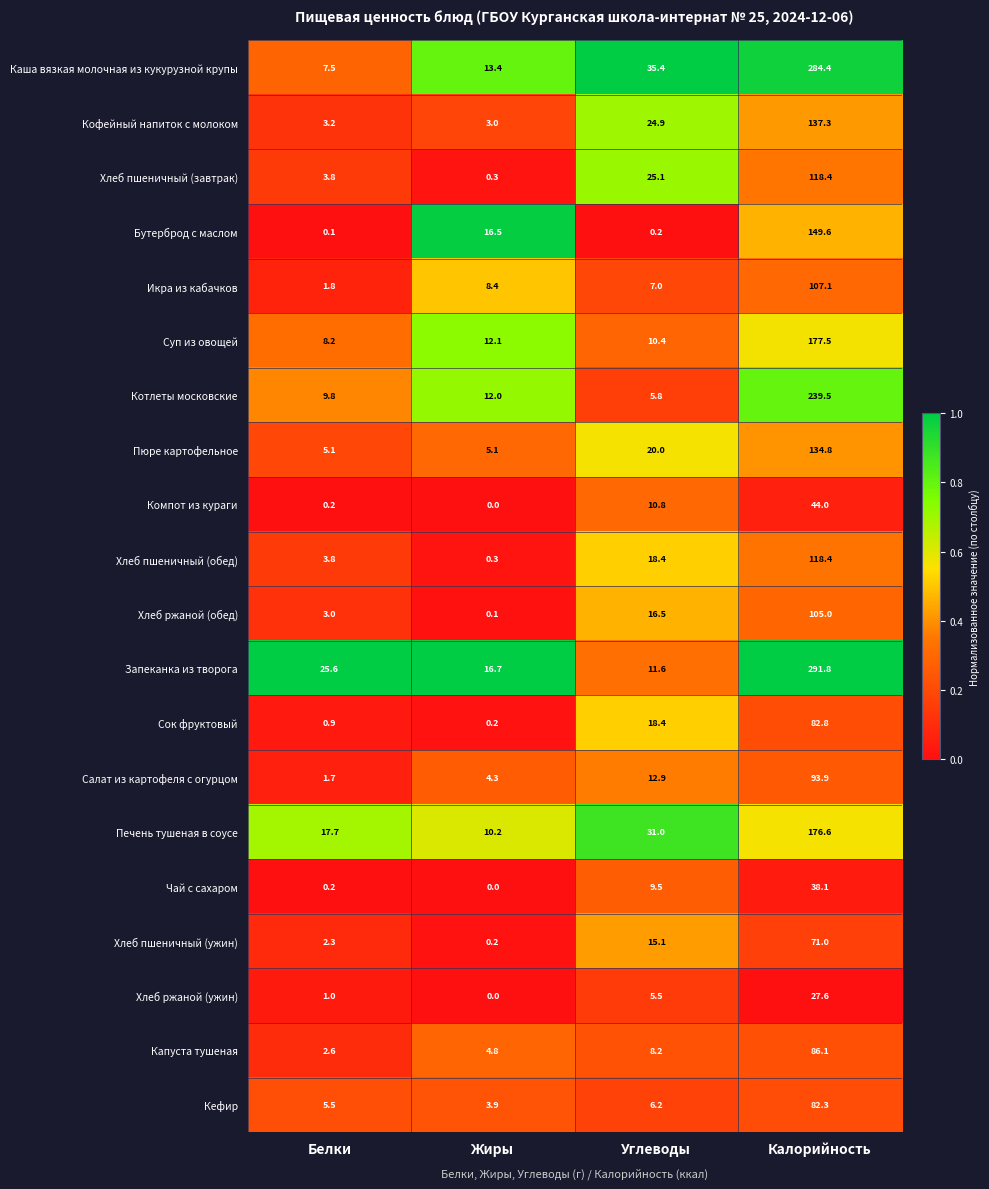

List the labels in order of Хлеб ржаной (обед) value, largest first.

Калорийность, Углеводы, Белки, Жиры